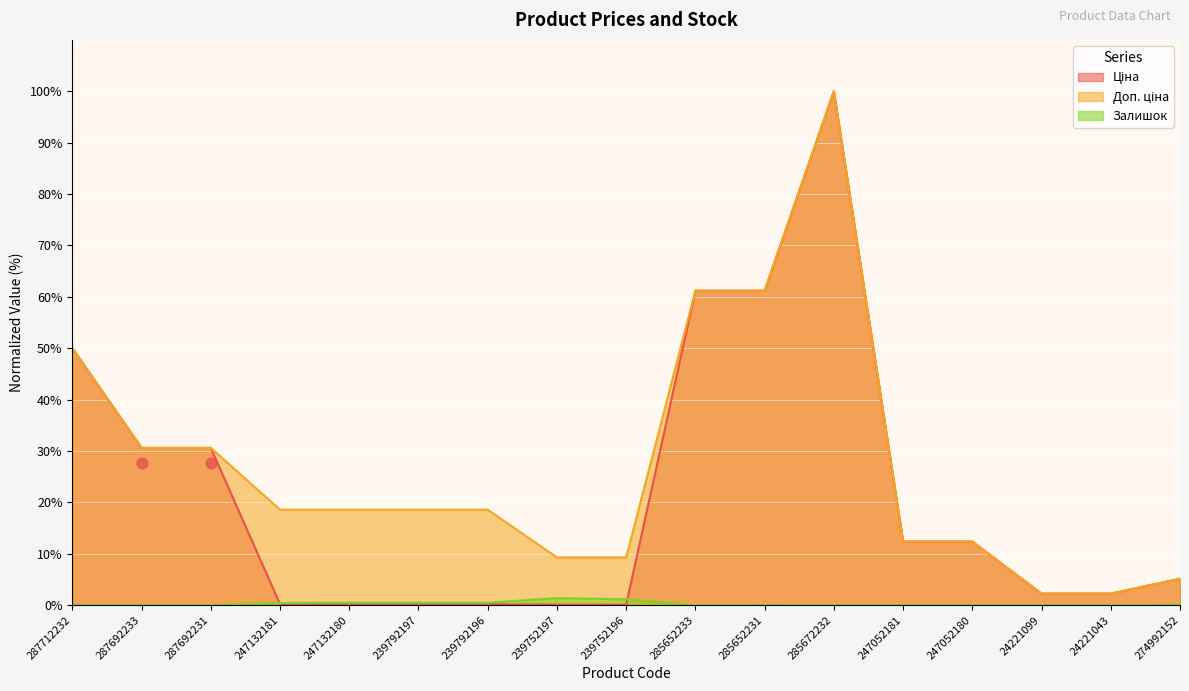

Is the value of Ціна at 274992152 greater than the value of Доп. ціна at 285652231?

No